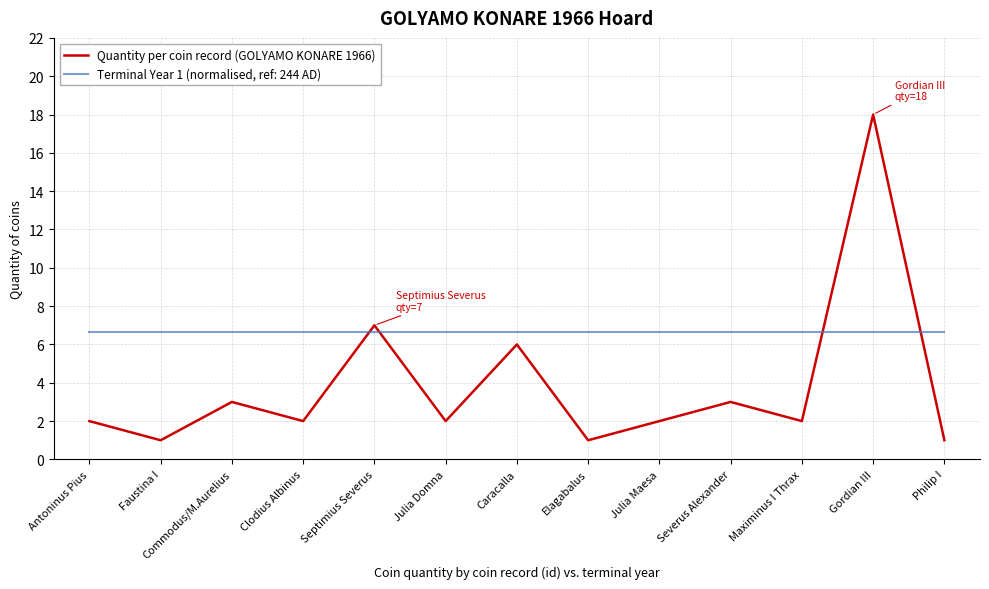

Is it true that Terminal Year 1 (normalised, ref: 244 AD) equals 6.7 at Septimius Severus?

True